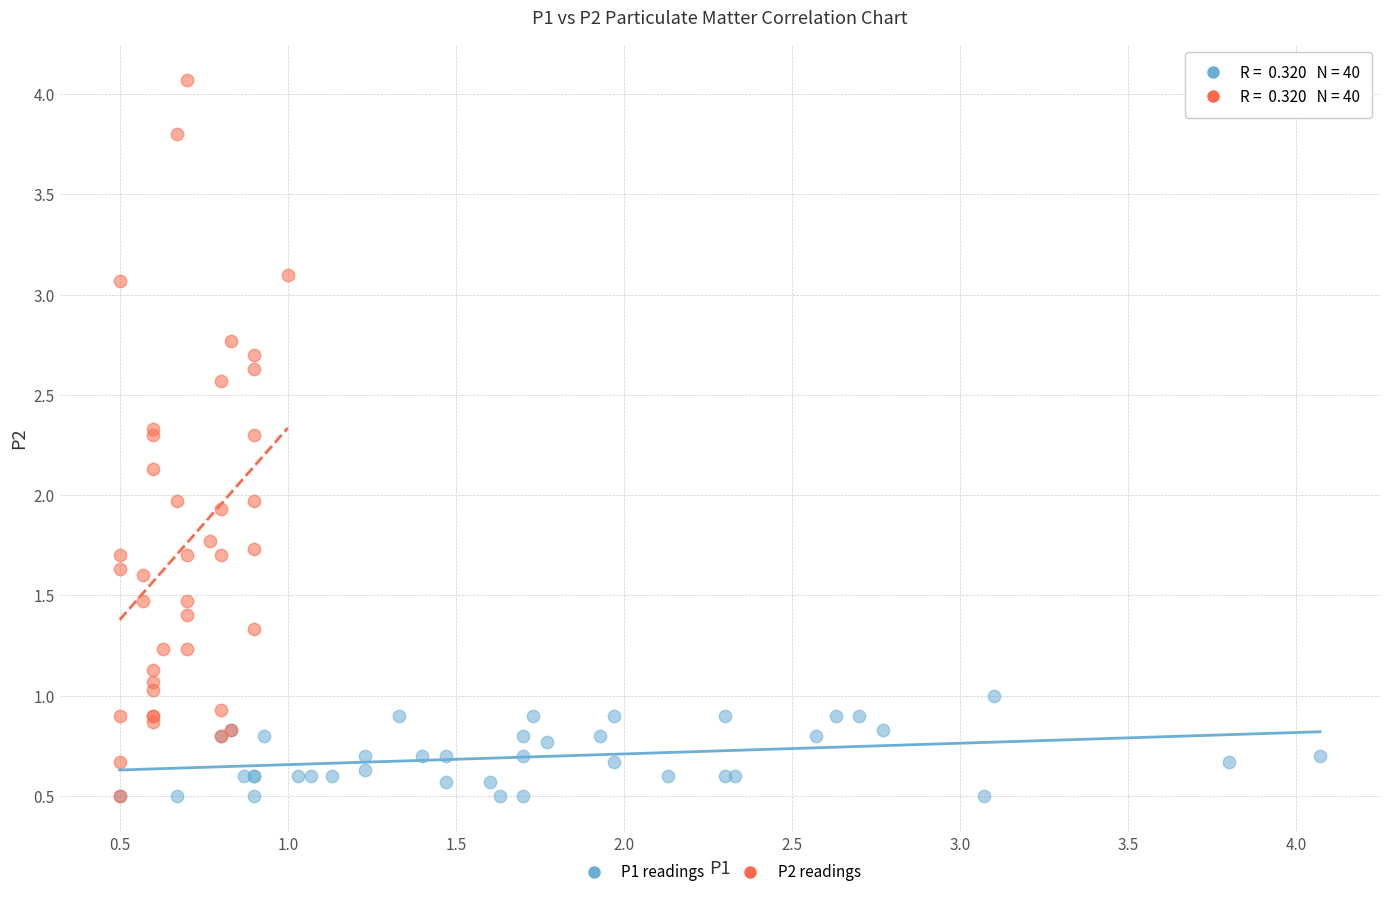

Which series contains the highest Y value?

P2 readings